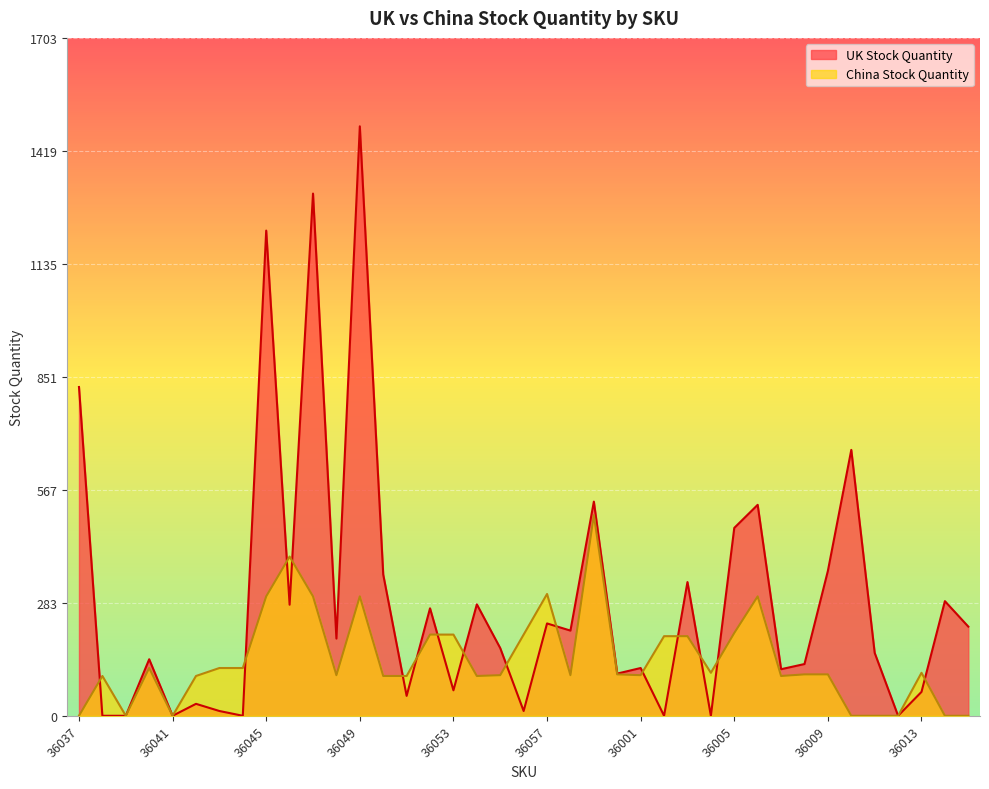

What is the difference between the maximum and minimum values in the China Stock Quantity series?

504